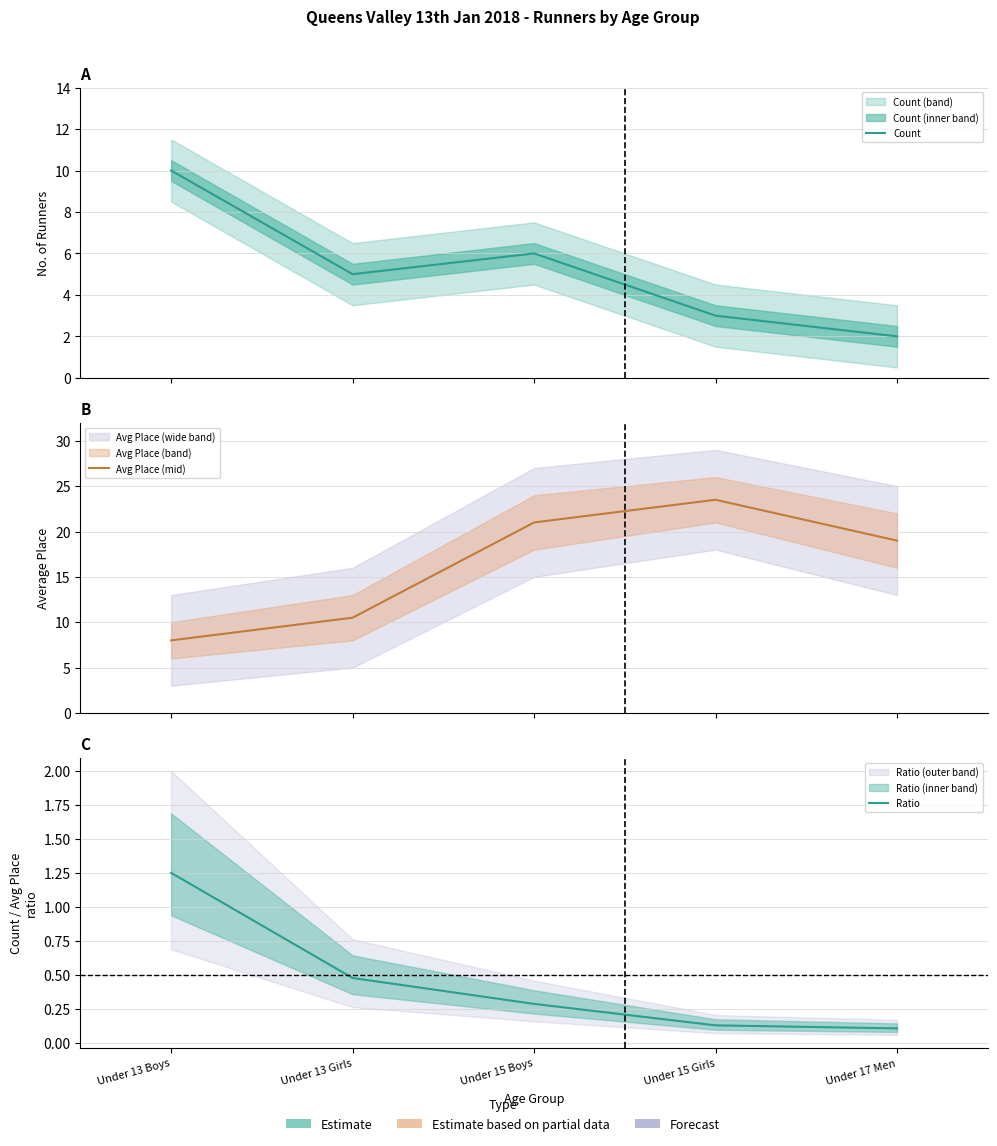

How many lines are shown in the chart?

3